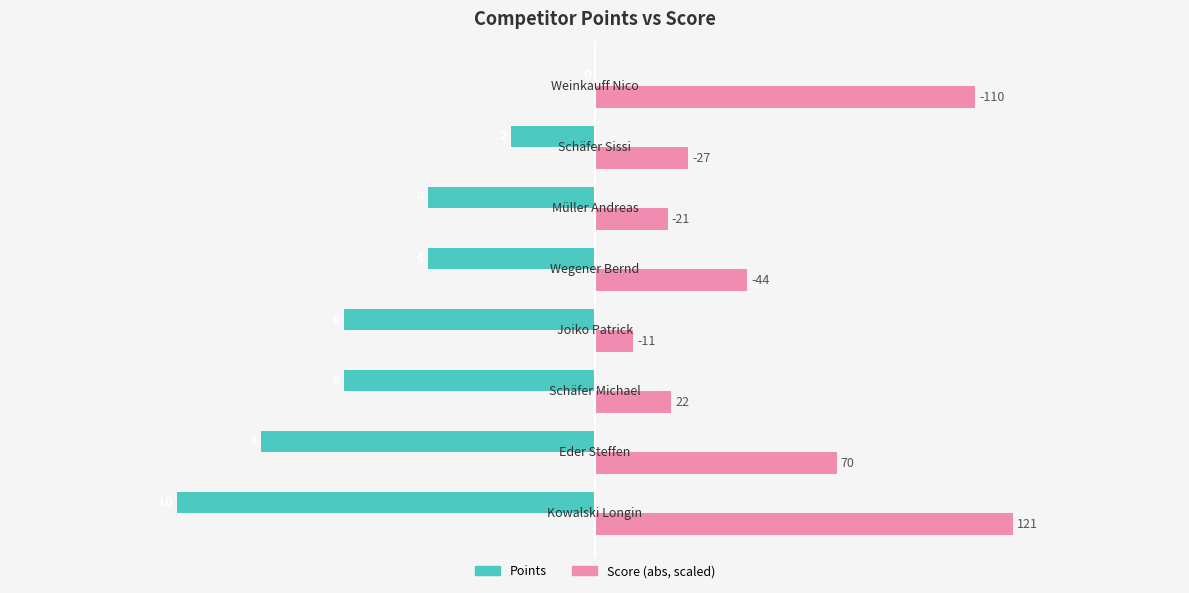

What are all the series names shown in the legend?

Points, Score (abs, scaled)